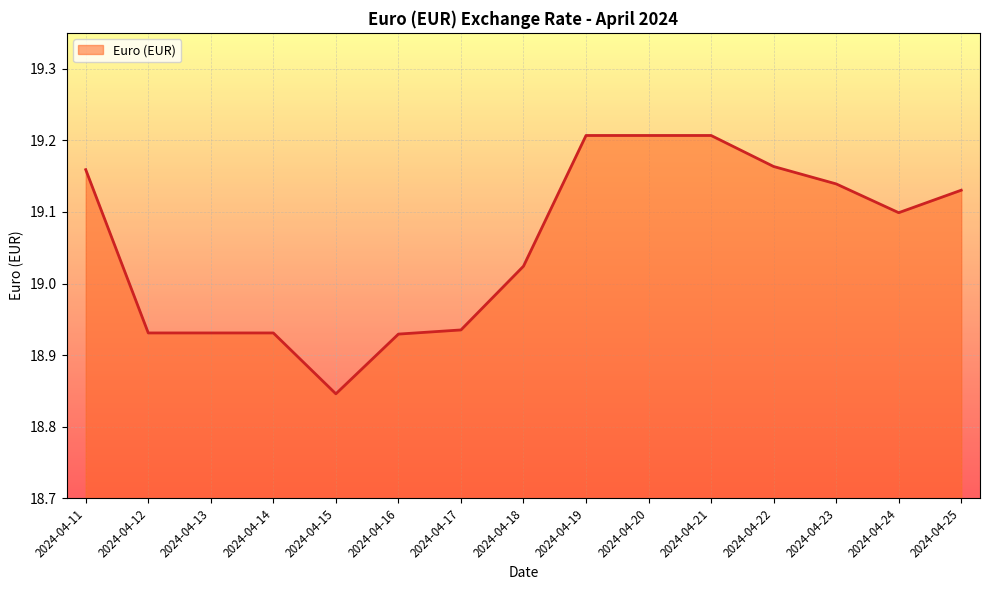

What is the difference between the maximum and minimum values?

0.4